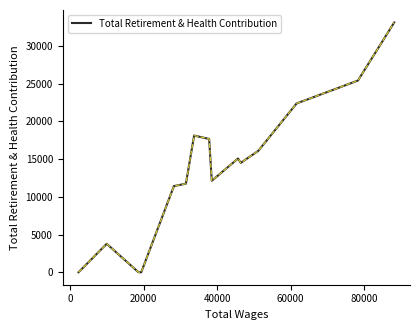

Reading left to right, transcribe all the data shown in this chart.

0	3766	0	0	11412	11731	18111	17663	12119	15067	14792	14489	16081	22364	25396	33094